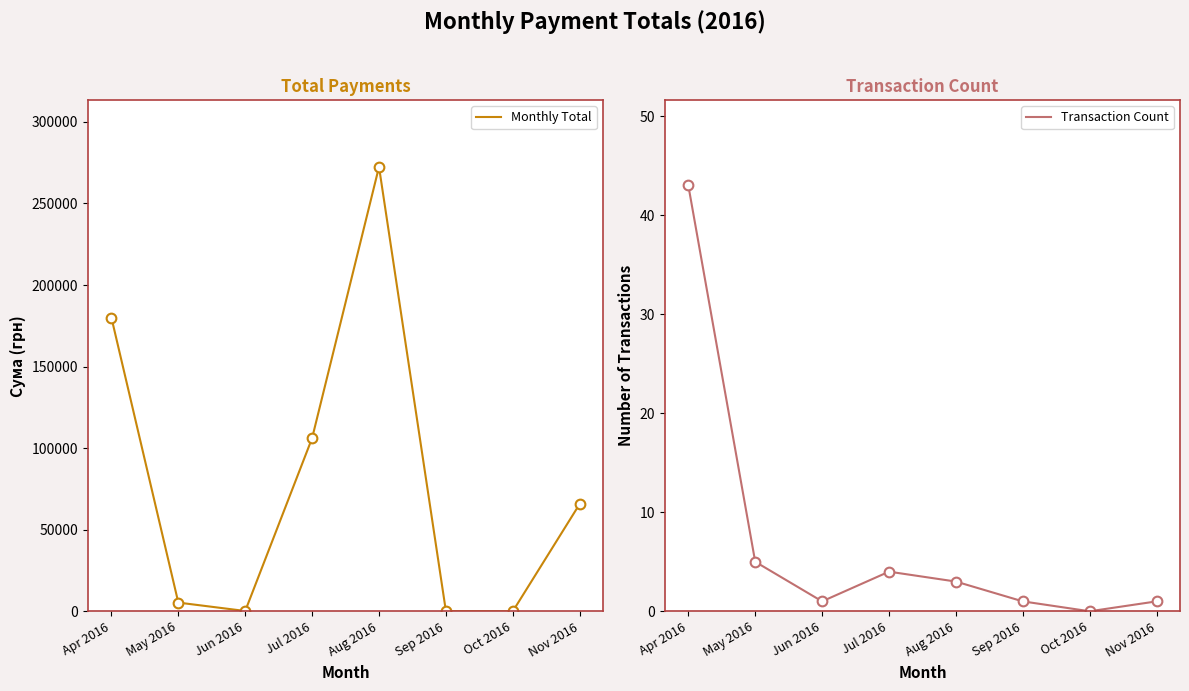

At which label does Transaction Count reach its peak?

Apr 2016